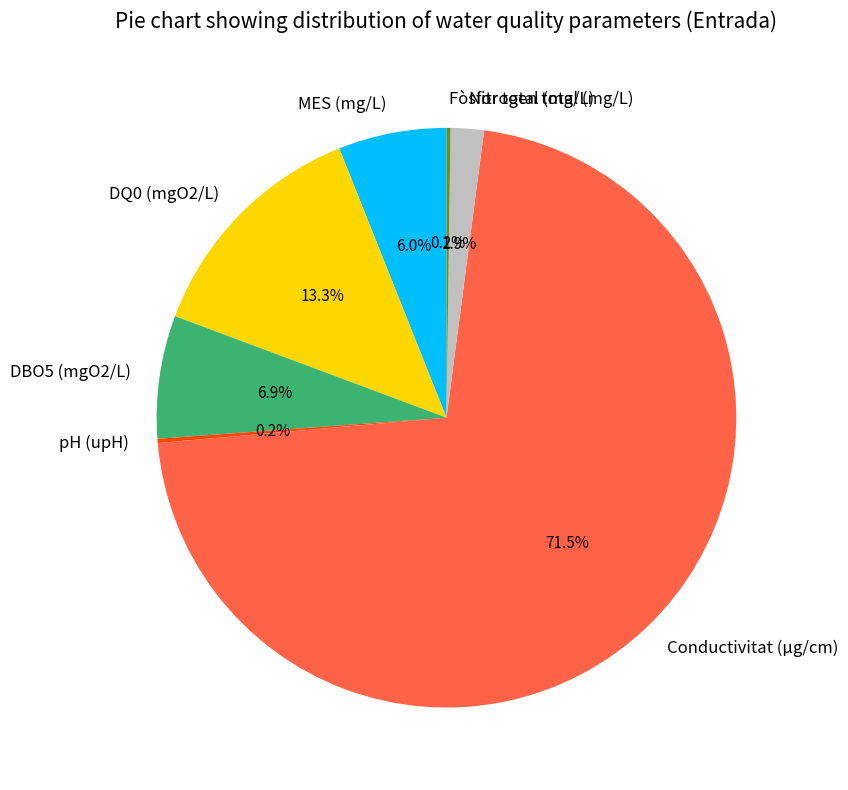

Which category accounts for the majority?

Conductivitat (µg/cm)